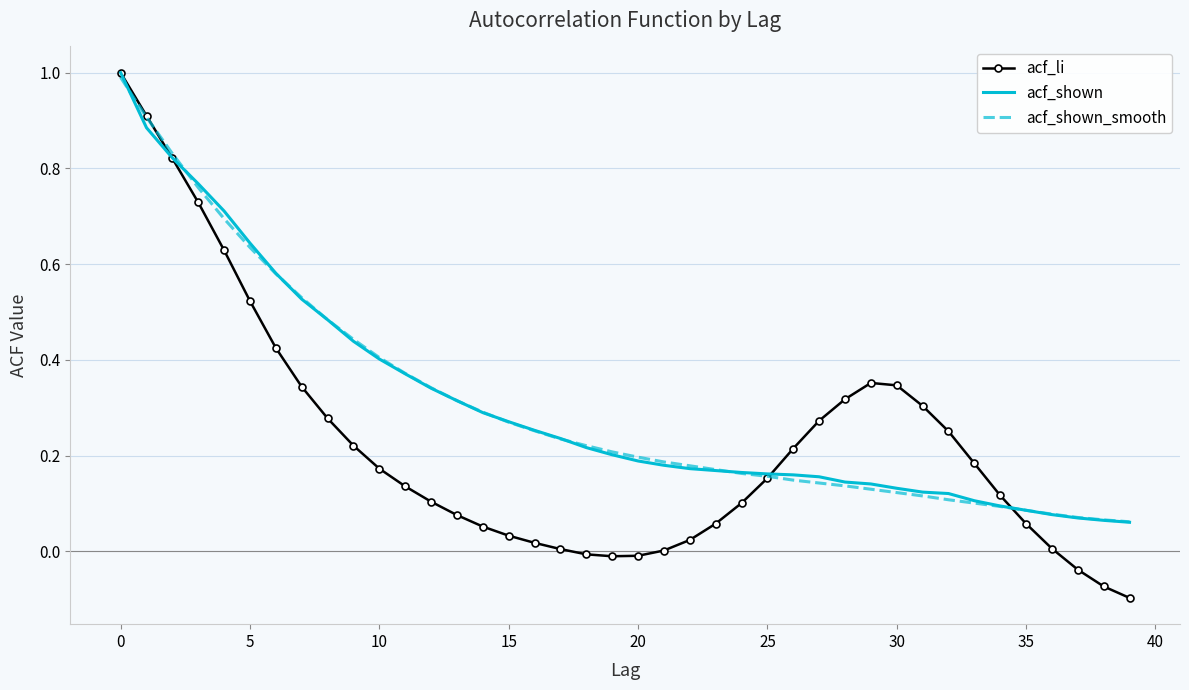

Which series has the largest range (max minus min)?

acf_li